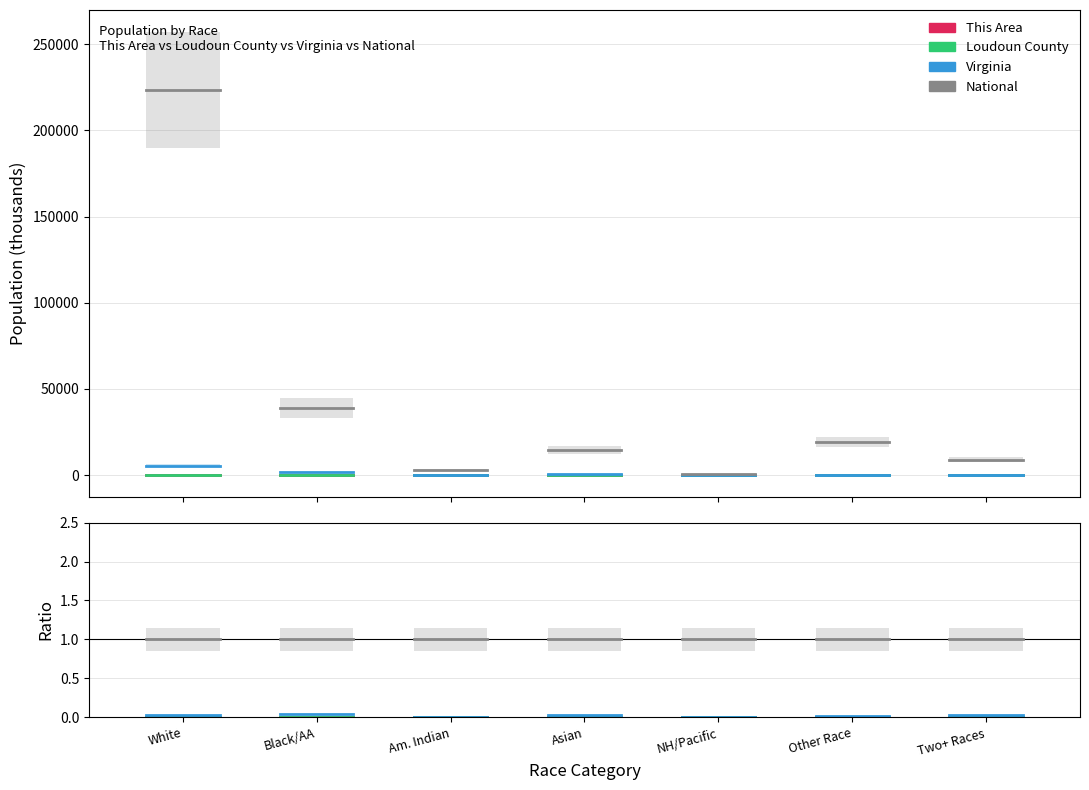

Does the chart have visible grid lines?

Yes